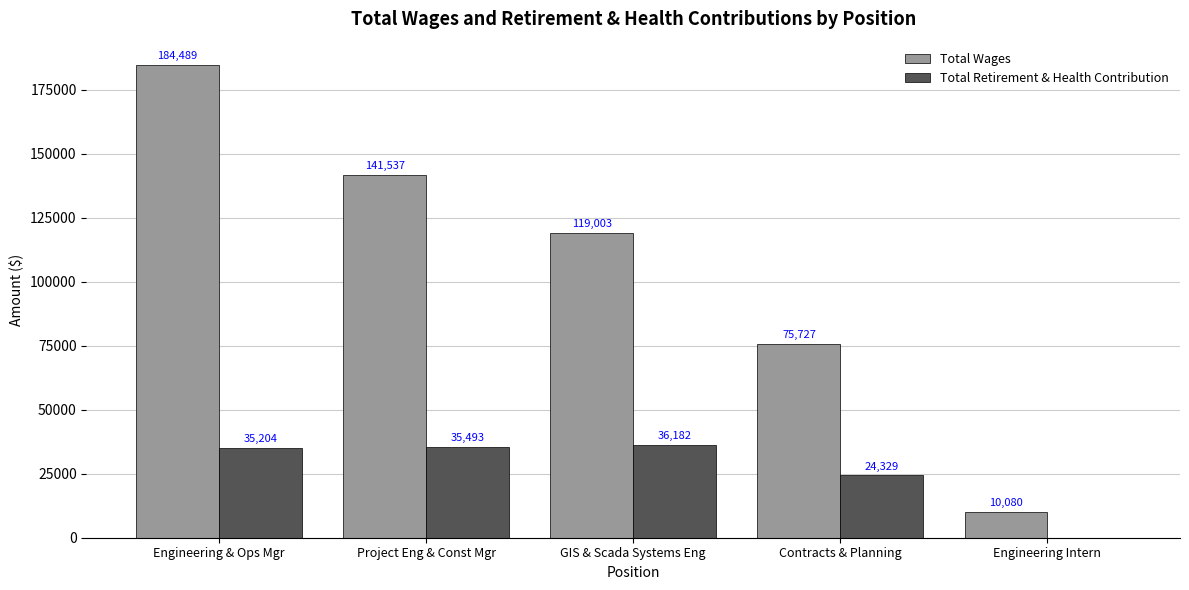

What is the maximum value for Total Wages?

184489